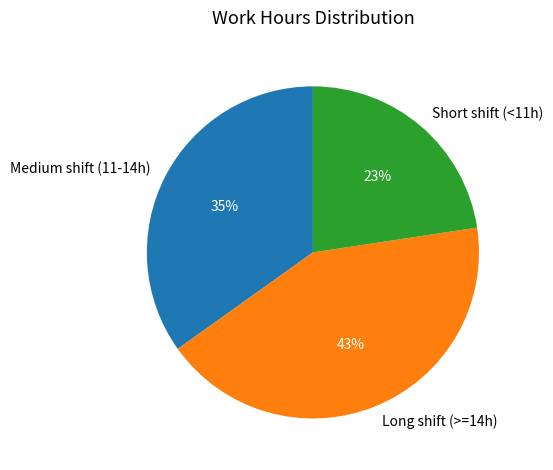

To the nearest percent, what percentage of the pie is Short shift (<11h)?

23%